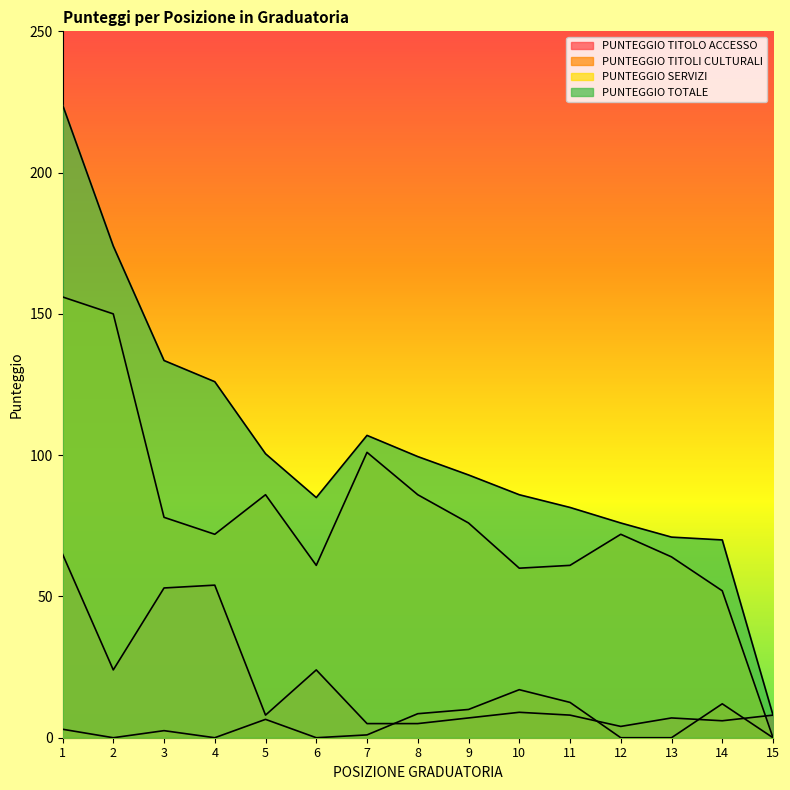

Which category has the highest value in the PUNTEGGIO TITOLO ACCESSO series?

1